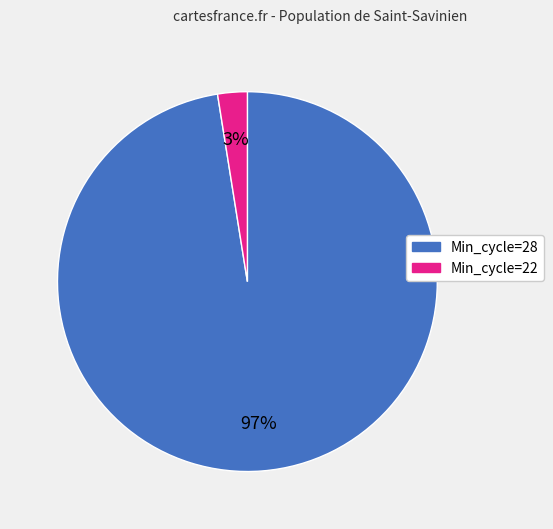

To the nearest percent, what is the average slice percentage?

50%